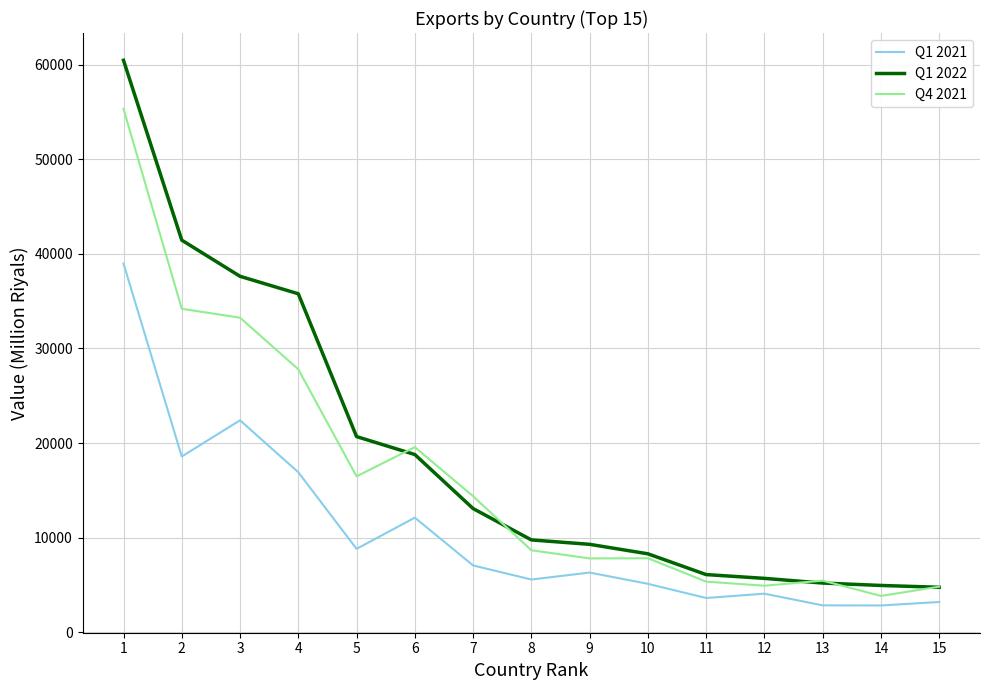

True or false: Q4 2021 and Q1 2021 cross at least once.

False